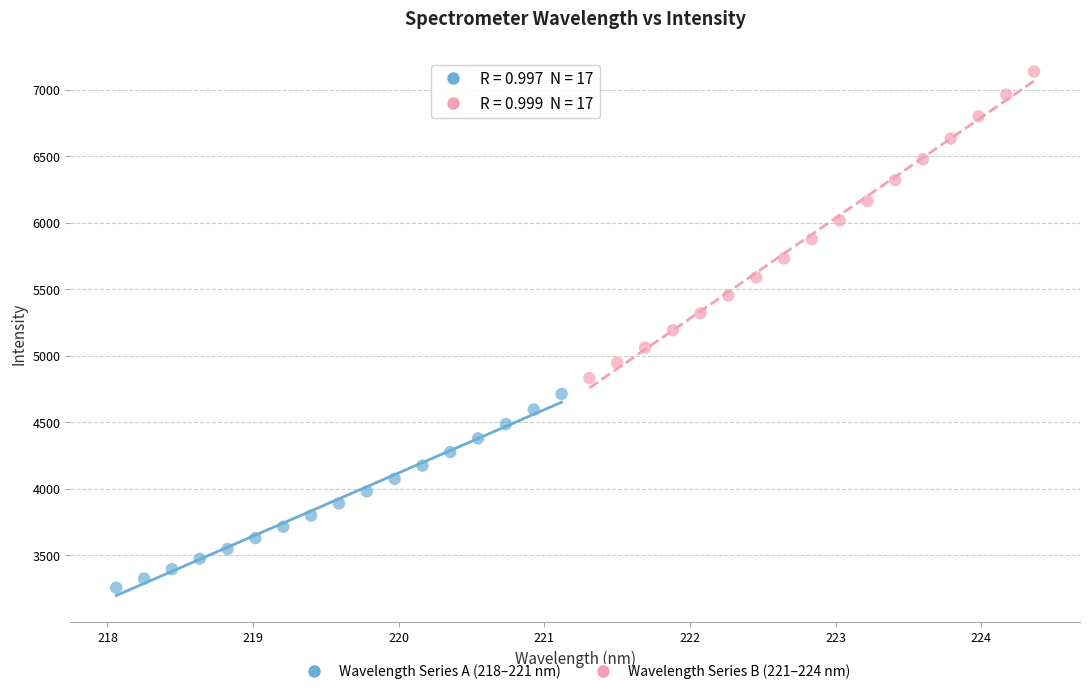

Which series contains the lowest Y value?

Wavelength Series A (218–221 nm)